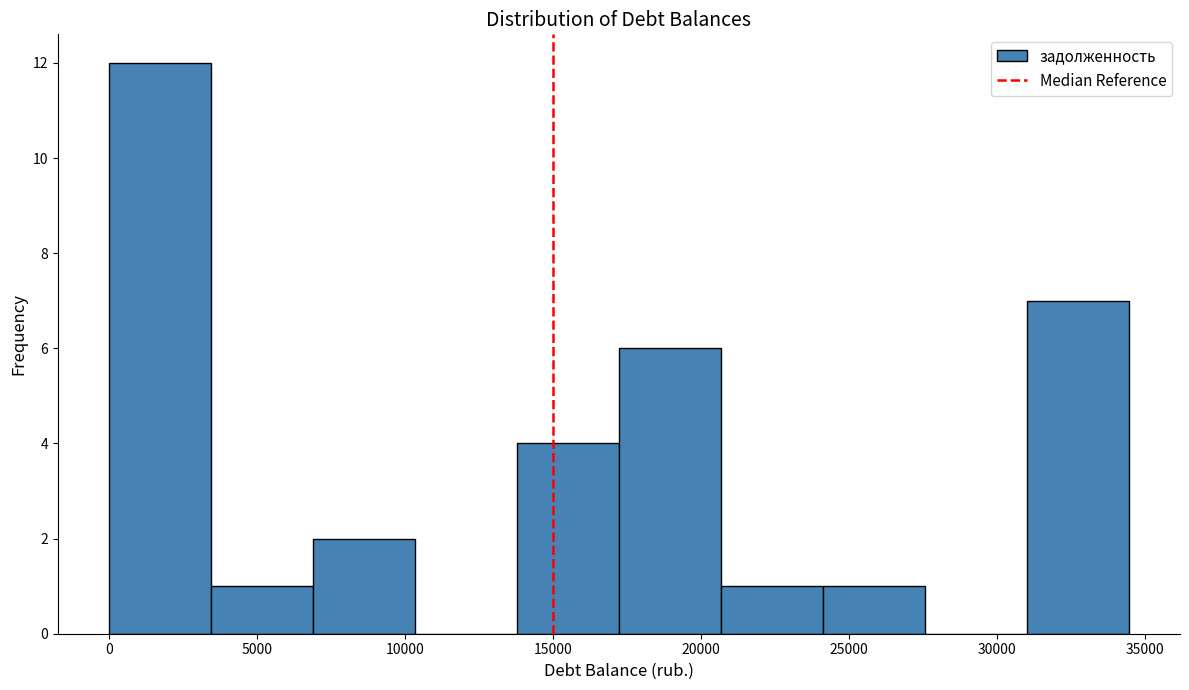

Reading left to right, list every bar in this chart as the range it spans on the x-axis followed by its height. Neither the bar edges nor the heights are printed on the chart, so give them approximately, as read against the axes.

0 to 3500: 12
3500 to 7000: 1
7000 to 10500: 2
10500 to 14000: 0
14000 to 17000: 4
17000 to 20500: 6
20500 to 24000: 1
24000 to 27500: 1
27500 to 31000: 0
31000 to 34500: 7